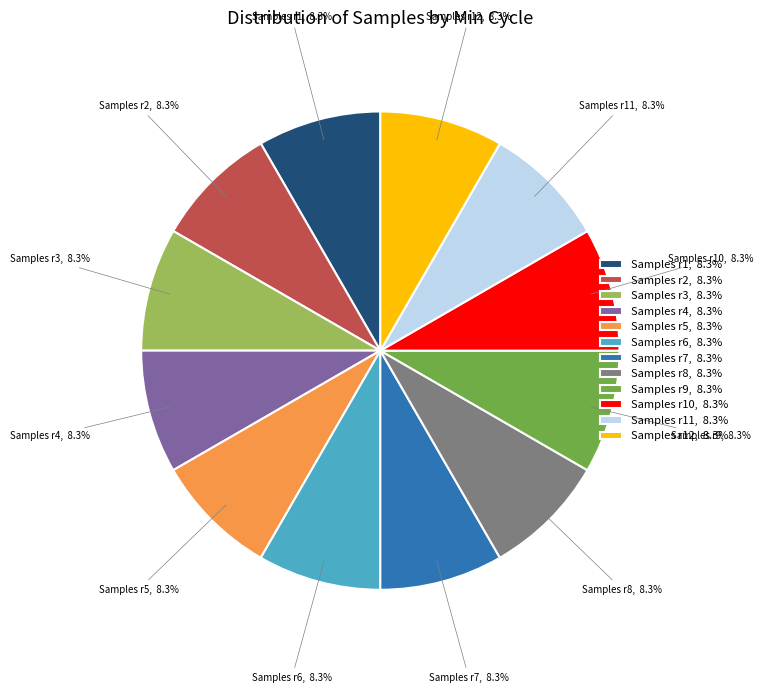

What is the ratio of the value at Samples r2, 8.3% to the value at Samples r12, 8.3%?

1.0